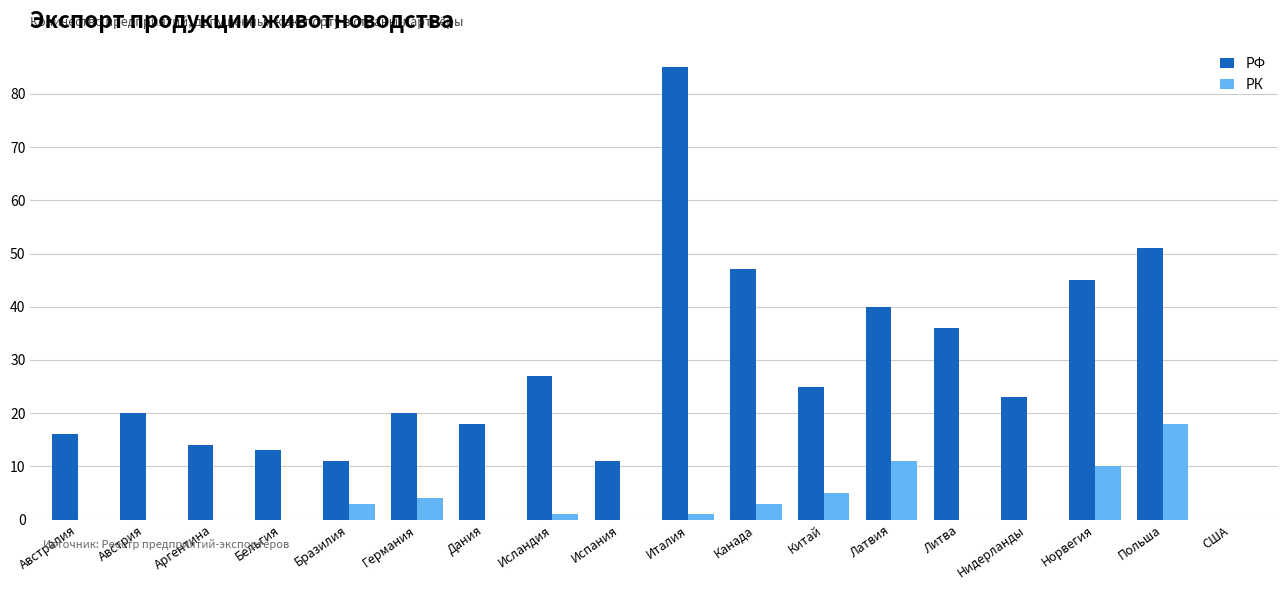

What is the greatest value displayed?

85